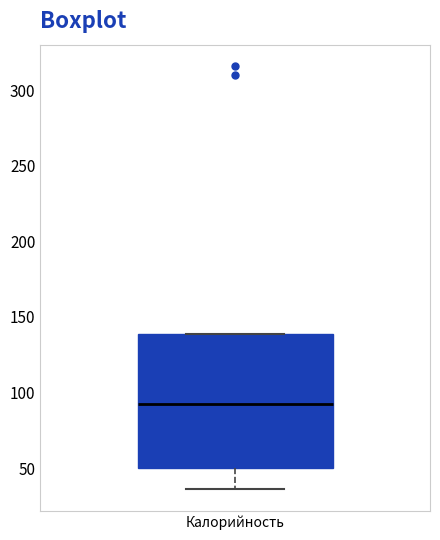

Read this box plot against the y-axis: the position of the median line, the range covered by the box, and the ends of both whiskers. The values are not printed on the chart, so give them approximately, as read against the axis.

median 95, box 50 to 140, whiskers 35 to 140